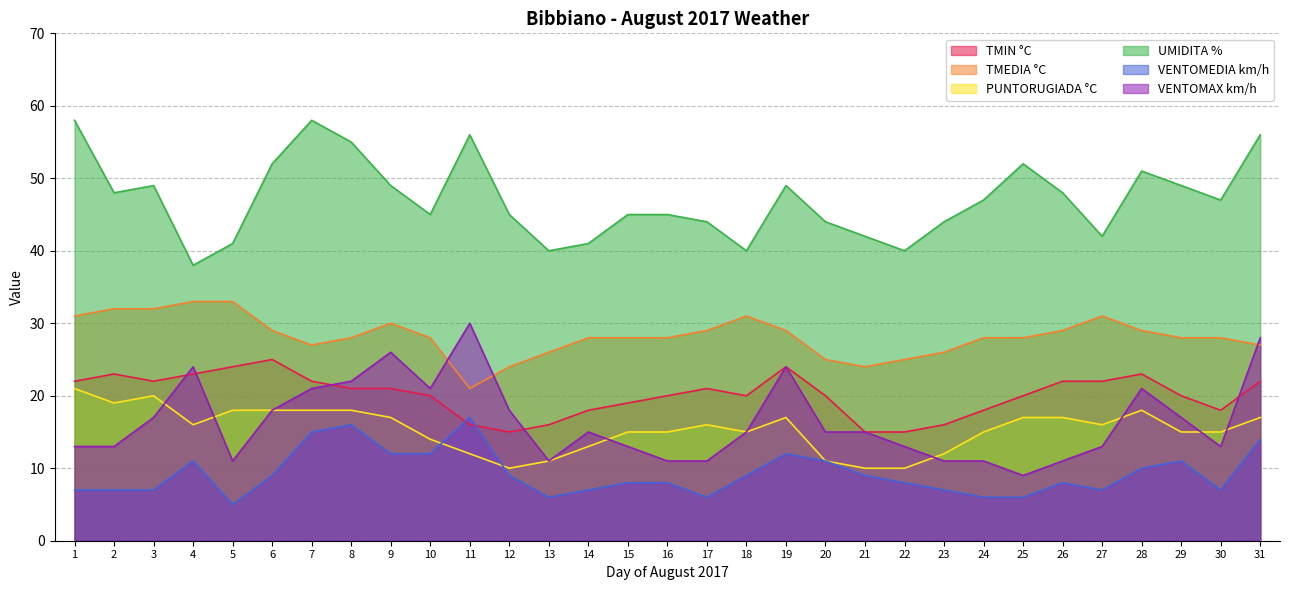

What is the total value across all series at 18?

130